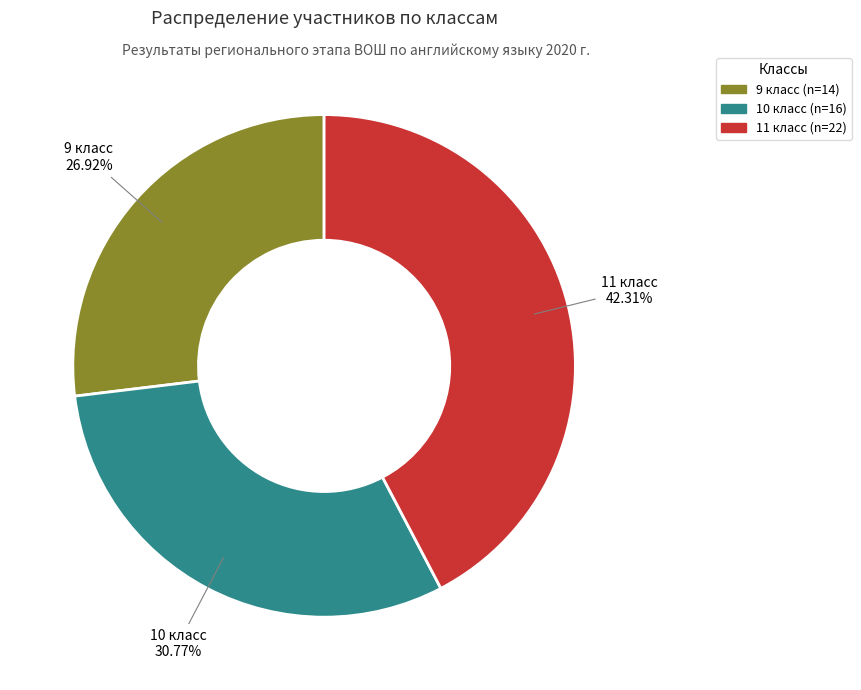

Which slice is the smallest?

9 класс